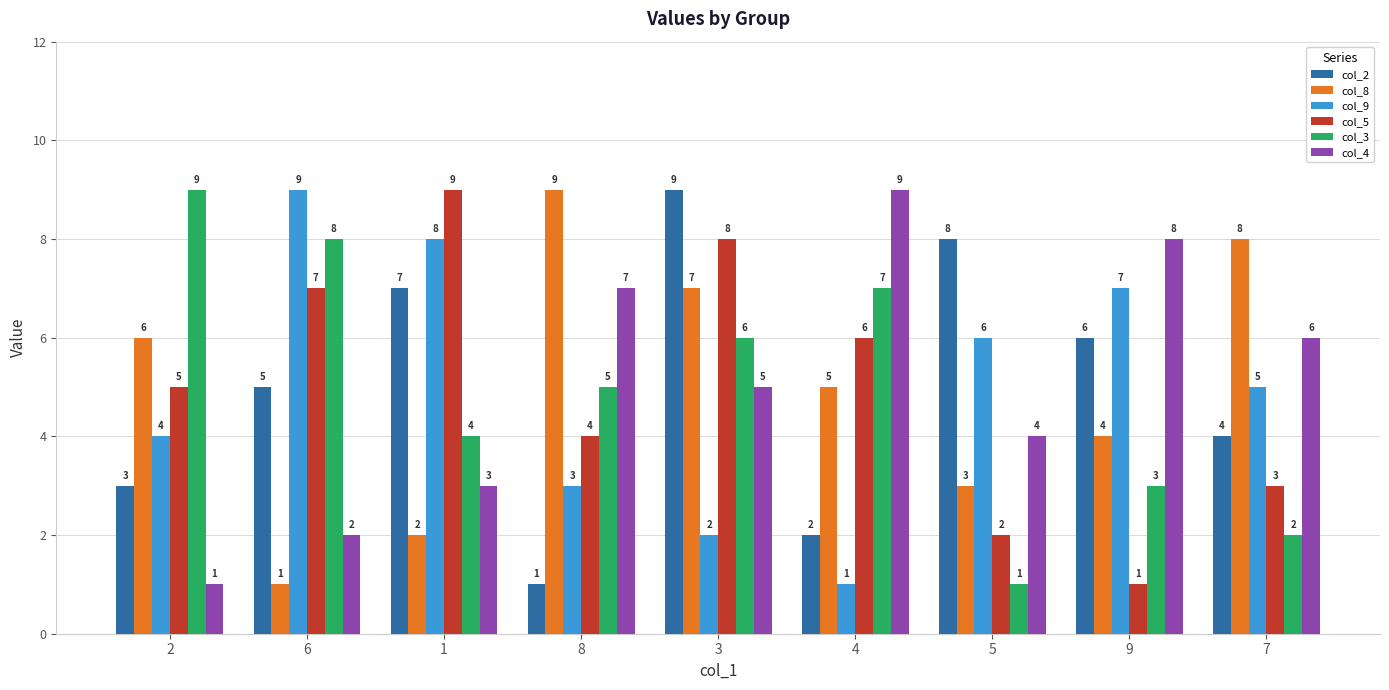

What is the difference between the maximum and minimum values in the col_3 series?

8